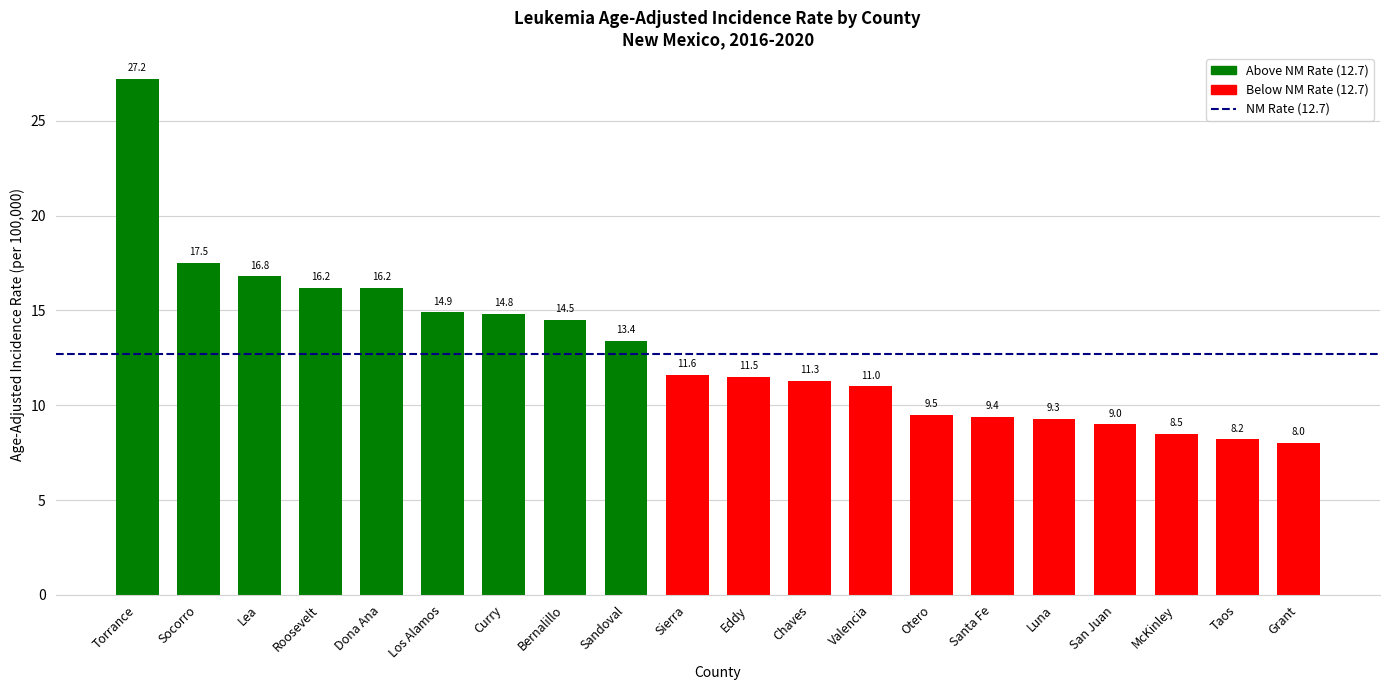

What is the difference between the maximum and second lowest values?

19.0